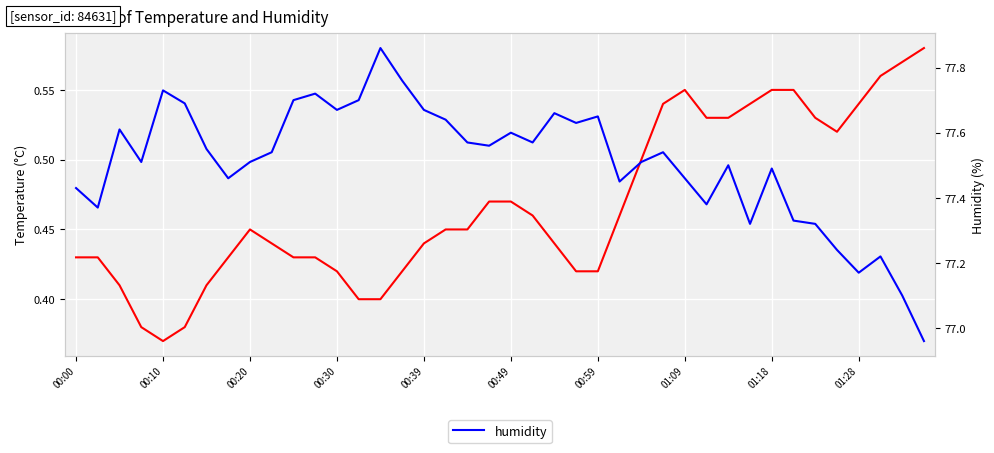

In temperature, how many points are higher than both neighbors (excluding endpoints)?

2